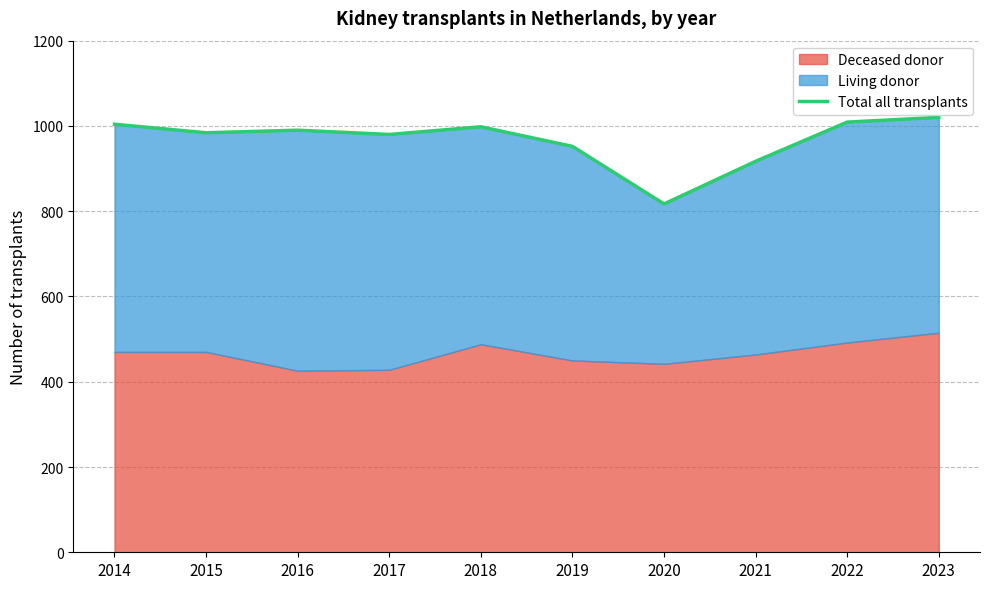

Between 2023 and 2020, which is larger?

2023